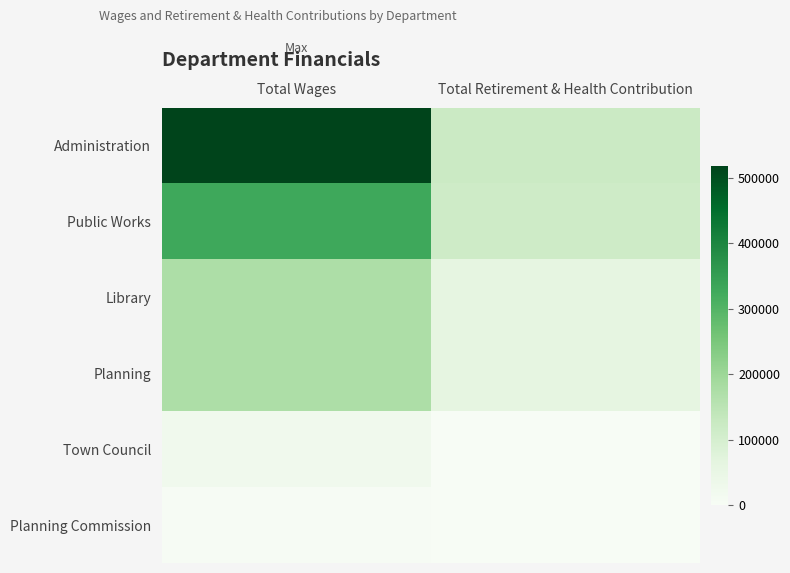

At Total Wages, list the series in order from smallest to largest.

Planning Commission, Town Council, Planning, Library, Public Works, Administration